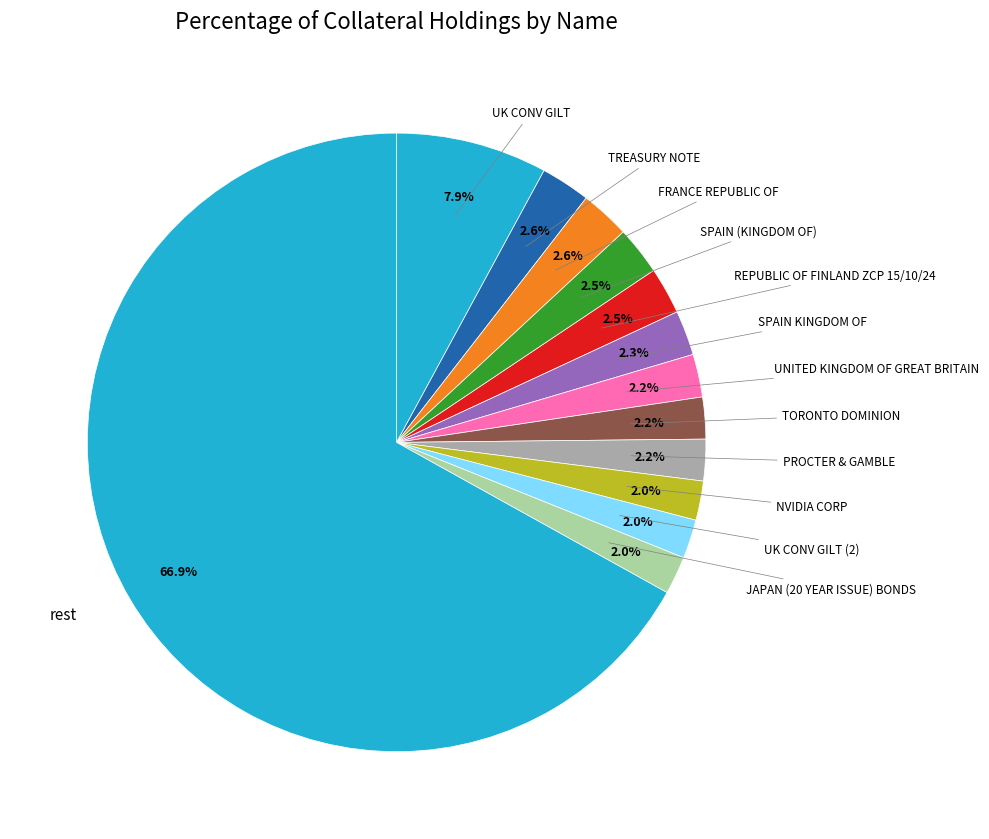

How many slices are in this pie chart?

13